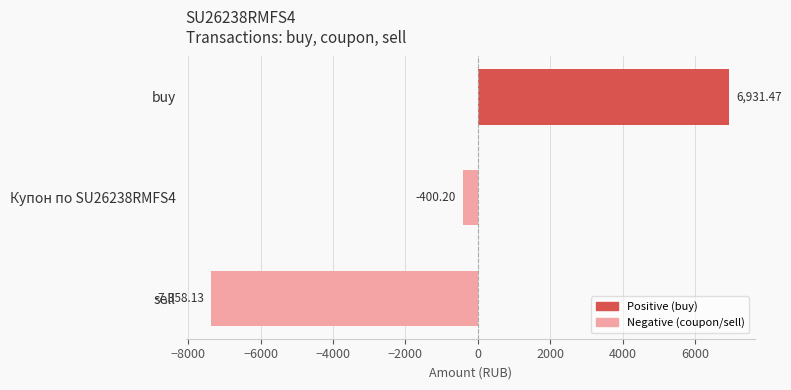

Between buy and Купон по SU26238RMFS4, which is larger?

buy